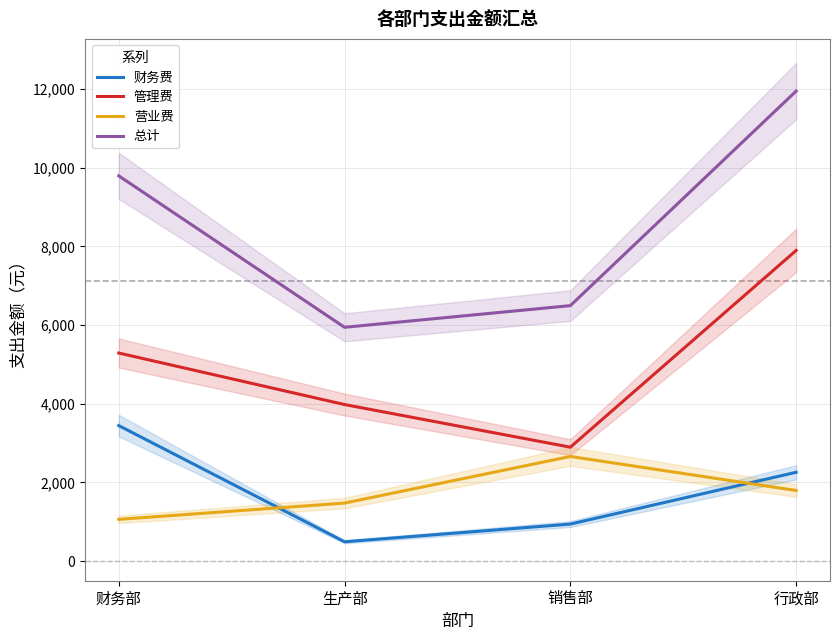

What is the maximum value for 总计?

11948